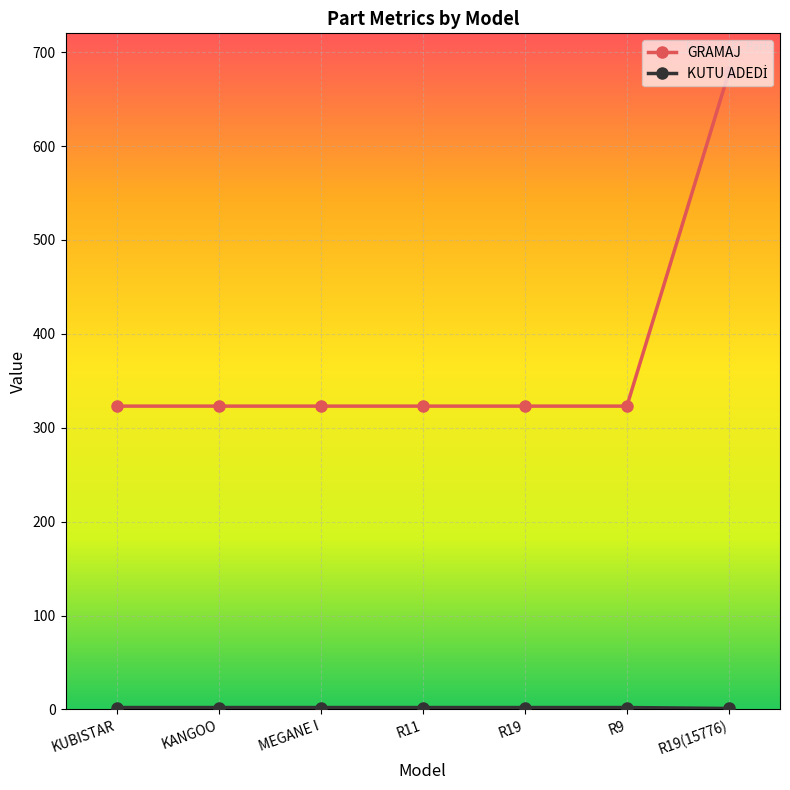

The value of GRAMAJ at KUBISTAR is 520. True or false?

False